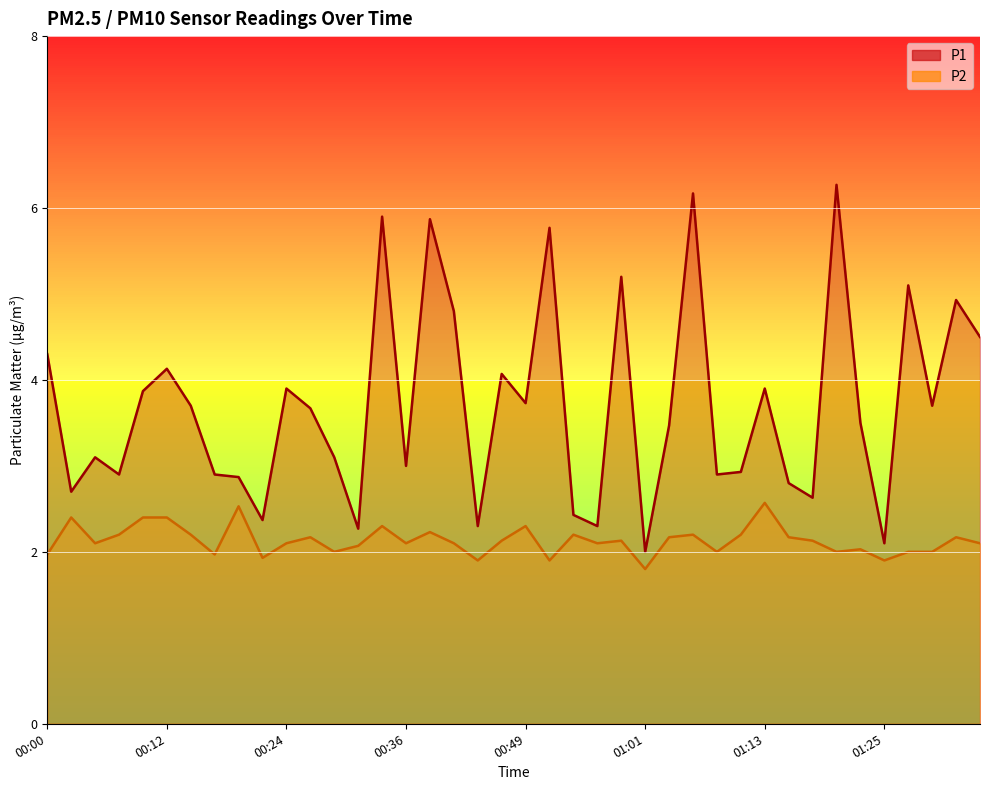

What are all the series names shown in the legend?

P1, P2